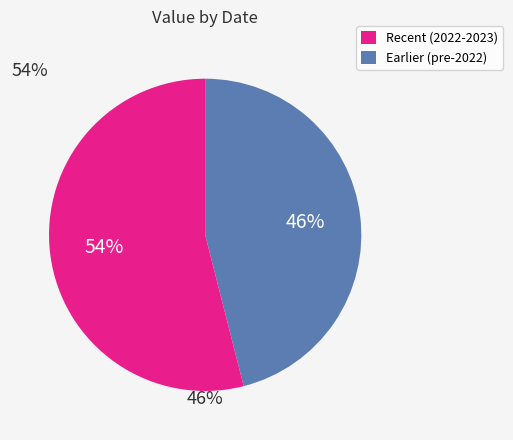

To the nearest percent, what is the difference between the largest and smallest slice percentages?

8%